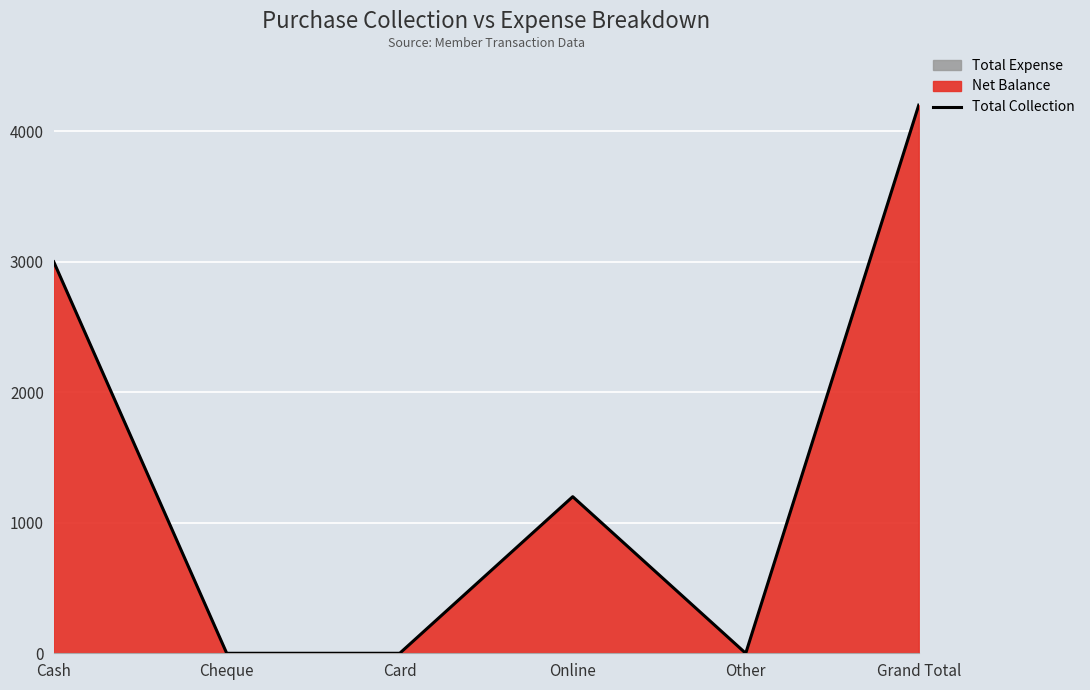

True or false: the data shows 2513 at Grand Total.

False